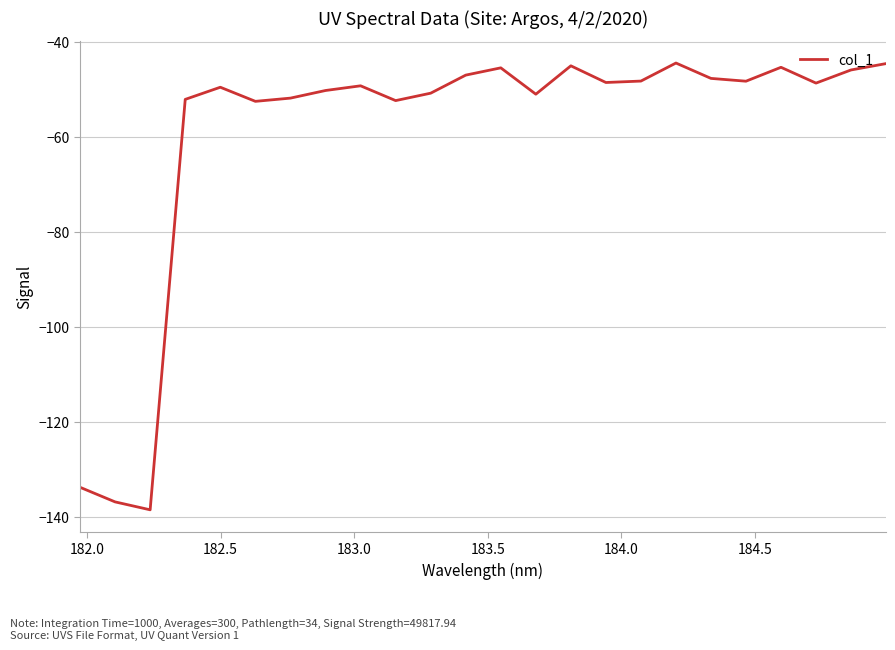

What is the maximum value shown in the chart?

-44.5